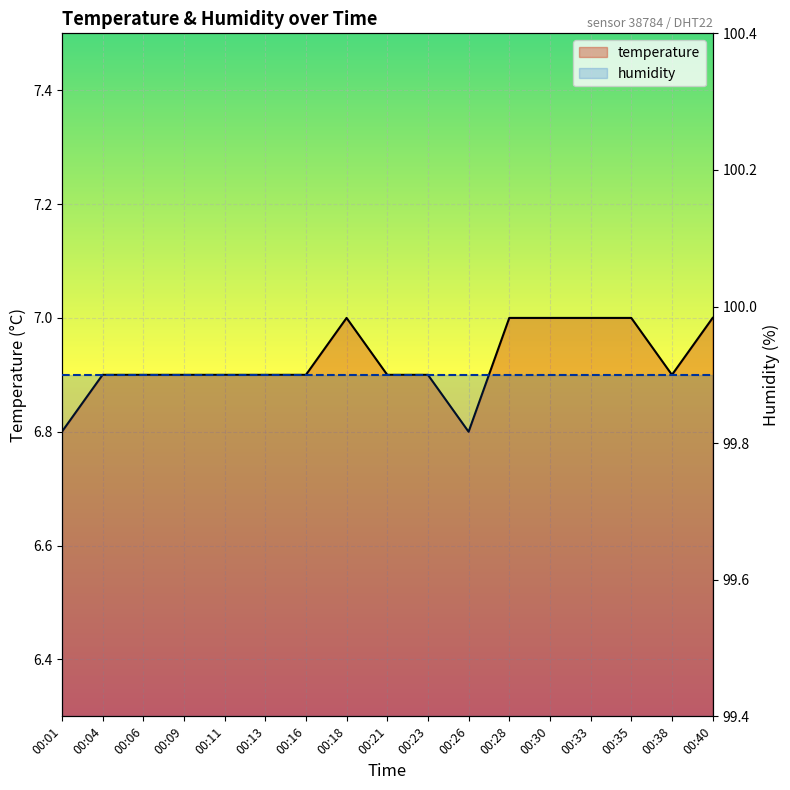

What is the maximum value shown in the chart?

99.9